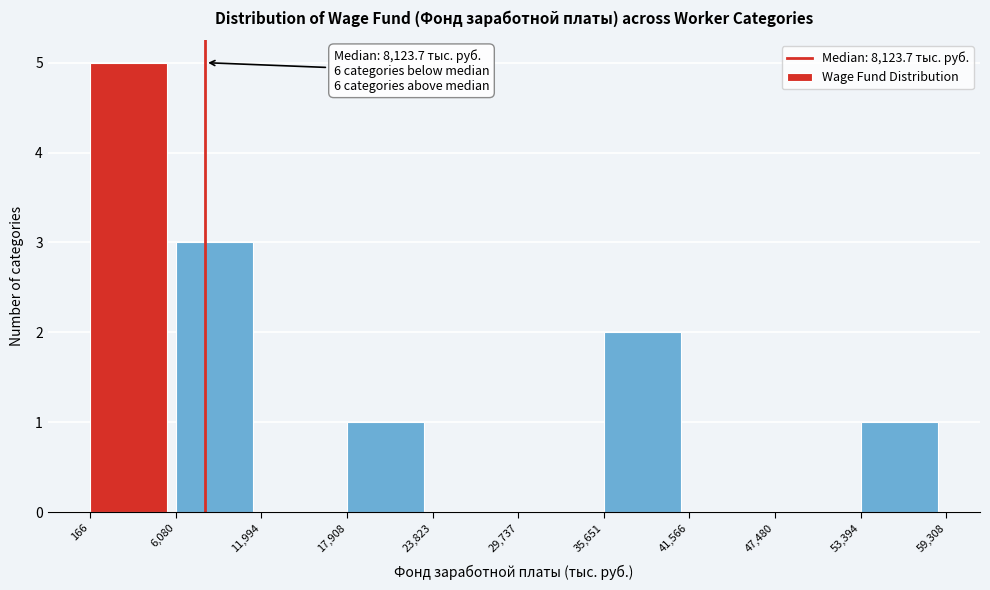

Which range on the x-axis has the tallest bar?

166 to 6,080